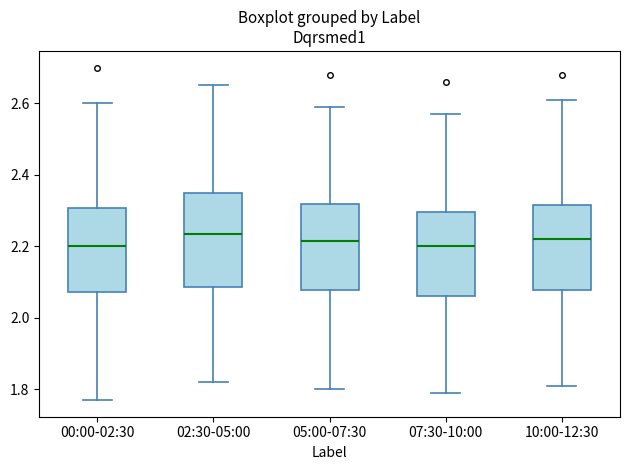

Reading left to right, read every box against the y-axis: the position of its median line, the range the box covers, and the ends of its whiskers. The values are not printed on the chart, so give them approximately, as read against the axis.

00:00-02:30: median 2.20, box 2.08 to 2.30, whiskers 1.78 to 2.60
02:30-05:00: median 2.24, box 2.08 to 2.36, whiskers 1.82 to 2.66
05:00-07:30: median 2.22, box 2.08 to 2.32, whiskers 1.80 to 2.60
07:30-10:00: median 2.20, box 2.06 to 2.30, whiskers 1.80 to 2.58
10:00-12:30: median 2.22, box 2.08 to 2.32, whiskers 1.82 to 2.62